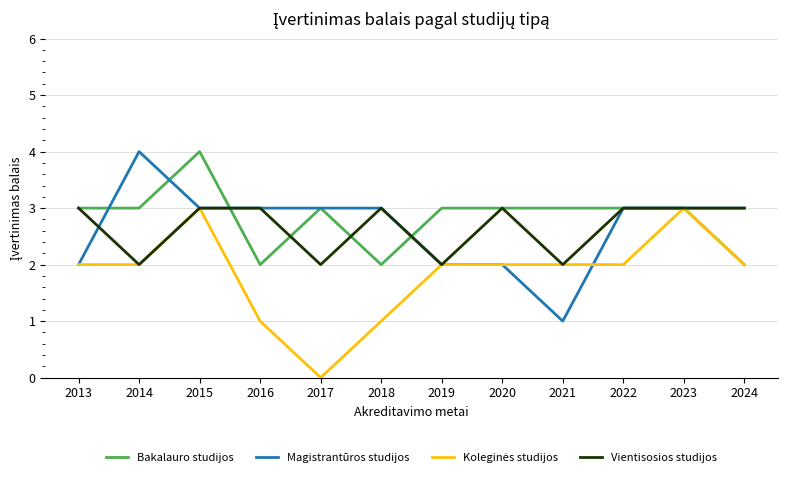

The value of Vientisosios studijos at 2020 is 5. True or false?

False